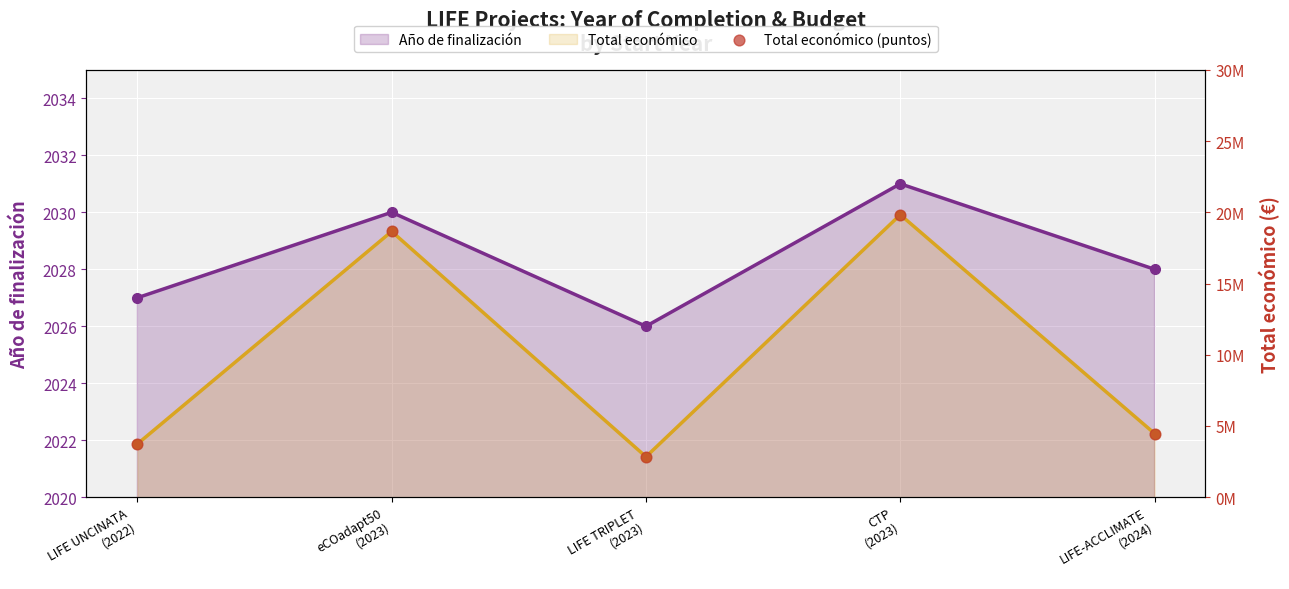

Is the value of Total económico at LIFE TRIPLET
(2023) greater than the value of Total económico (puntos) at LIFE TRIPLET
(2023)?

No